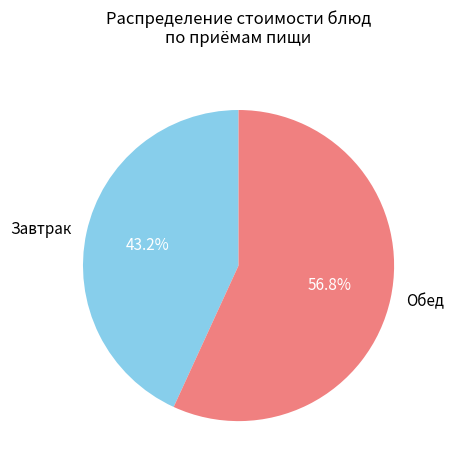

What percentage is NOT represented by Обед?

43.2%